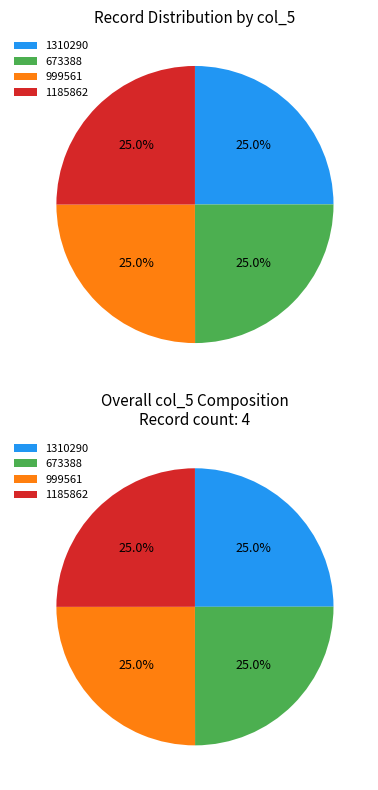

Is there a majority slice in this chart?

No